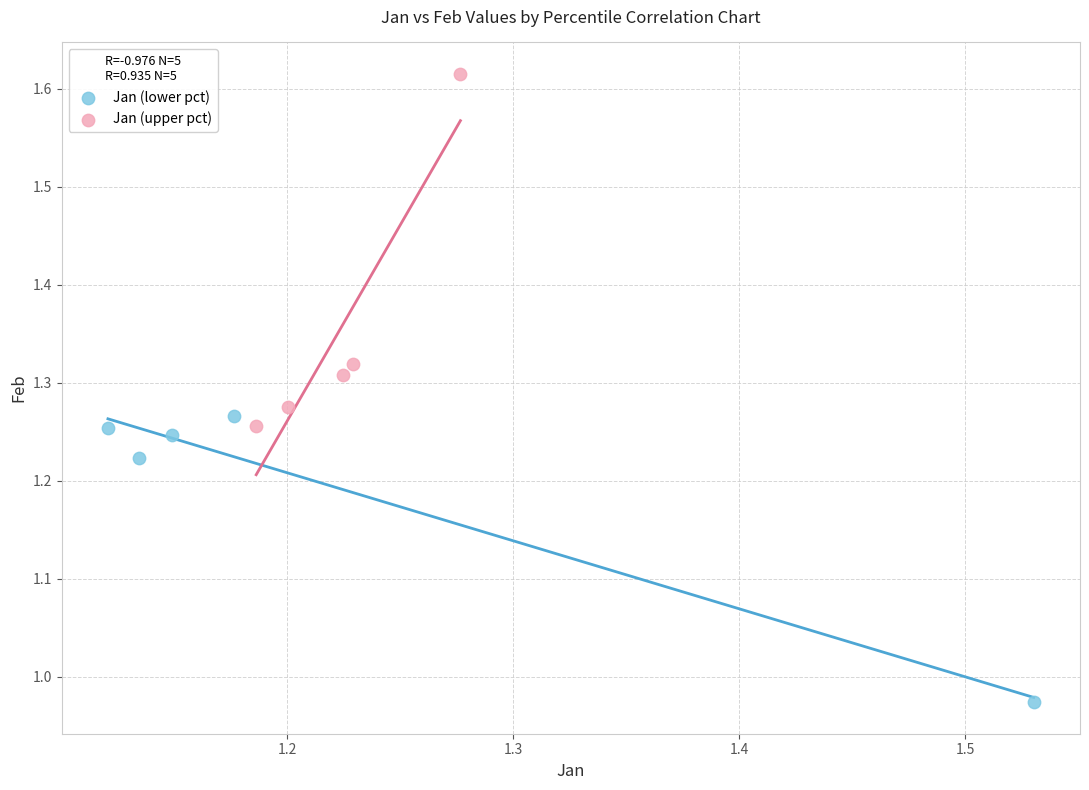

Which series has the largest Y range (max minus min)?

Jan (upper pct)